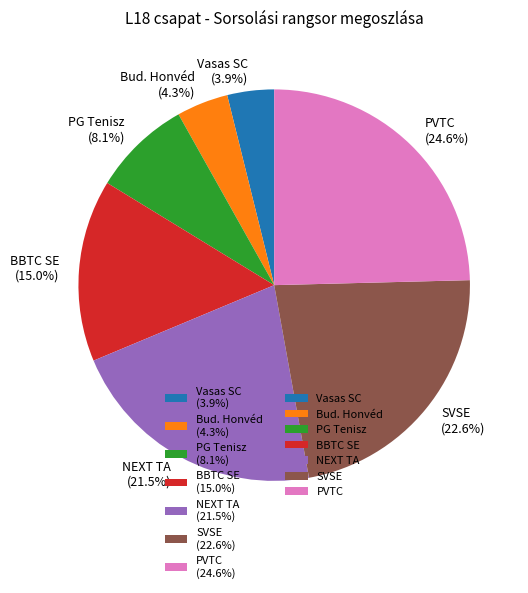

To the nearest percent, what is the difference between the largest and smallest slice percentages?

21%